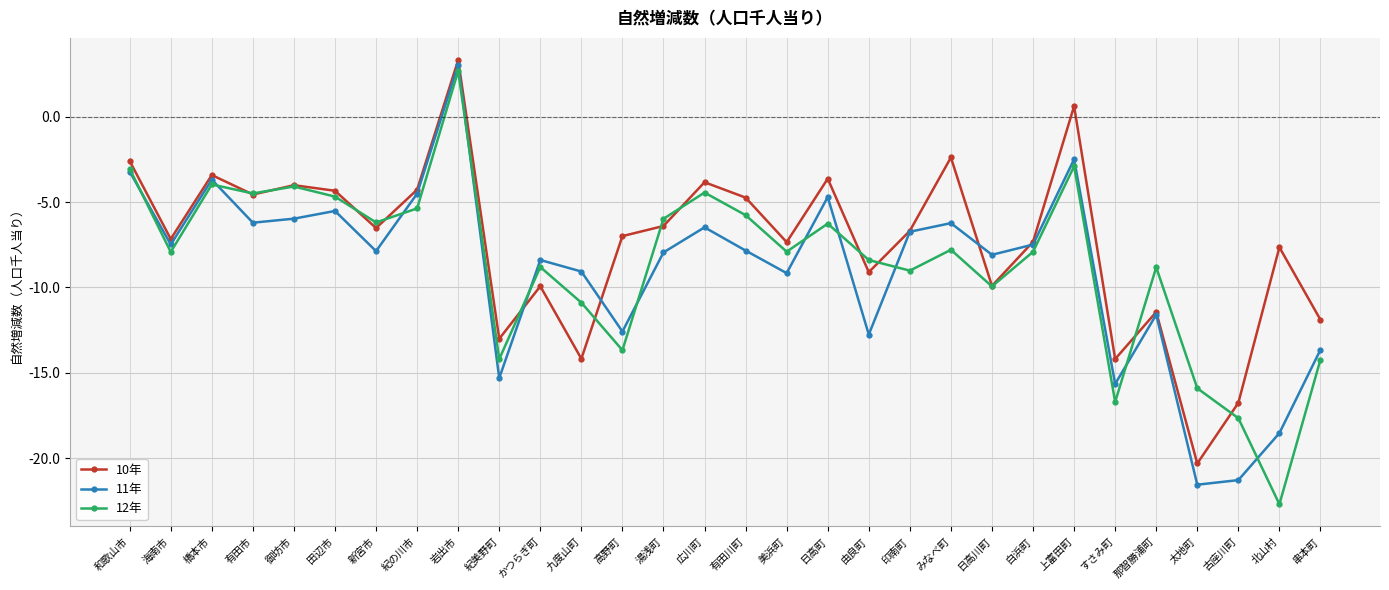

True or false: 11年 and 10年 intersect in this chart.

True